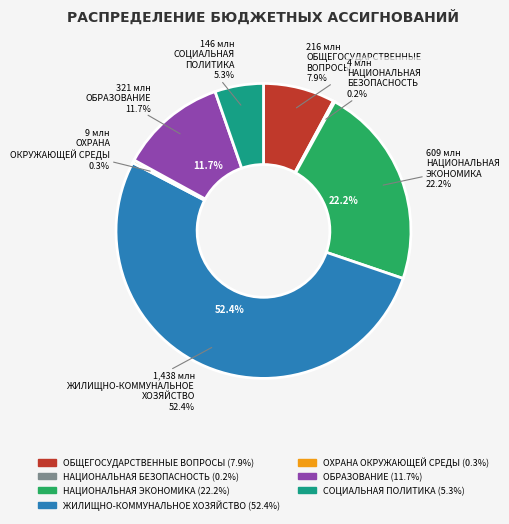

What percentage is the ЖИЛИЩНО-КОММУНАЛЬНОЕ ХОЗЯЙСТВО slice, to the nearest percent?

52%